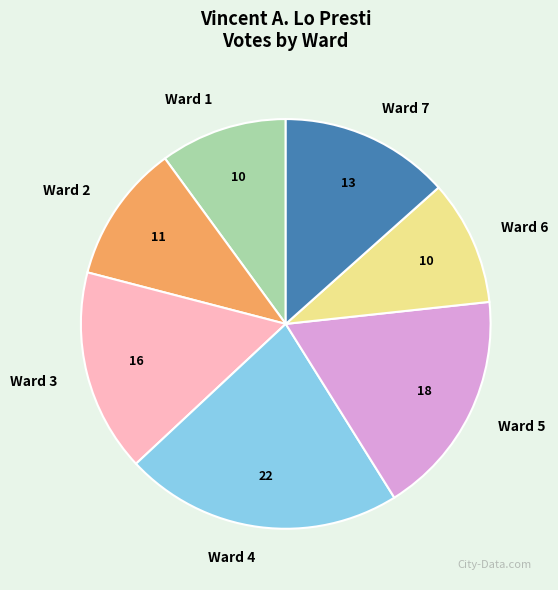

Does Ward 6 account for over 50% of the chart?

No